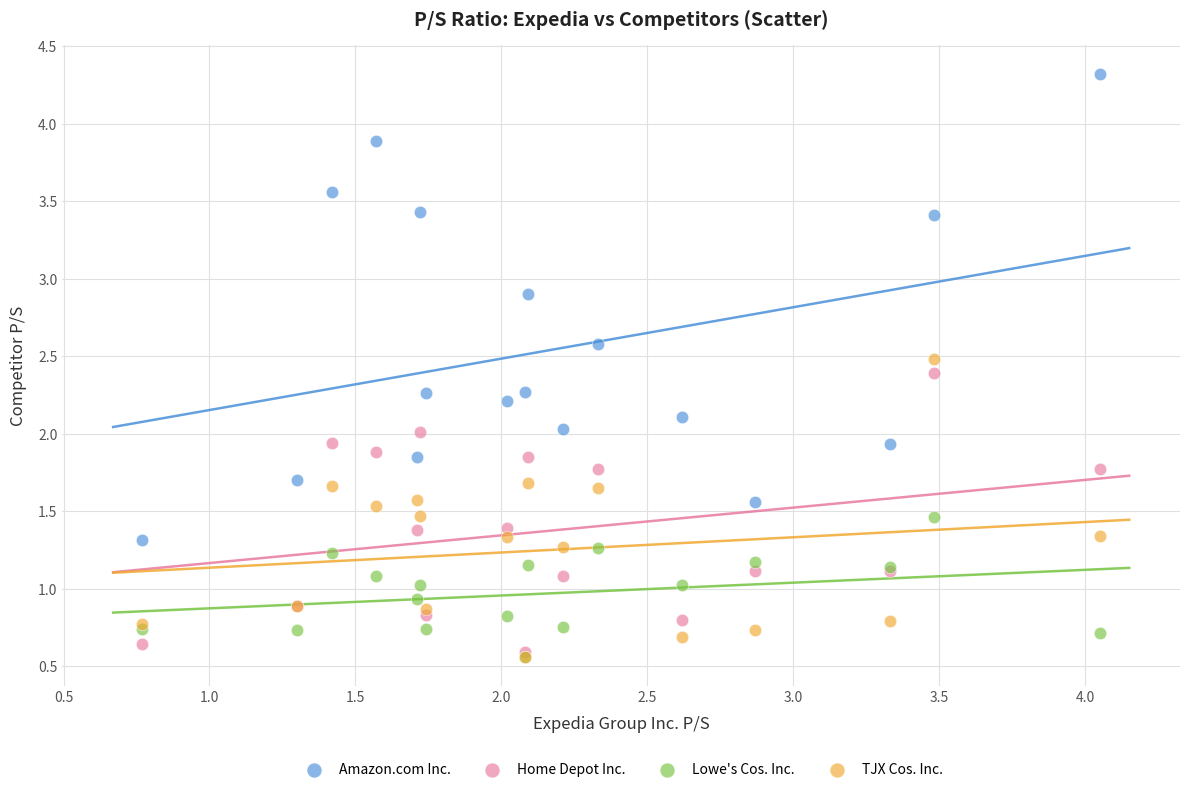

What are all the series names shown in the legend?

Amazon.com Inc., Home Depot Inc., Lowe's Cos. Inc., TJX Cos. Inc.